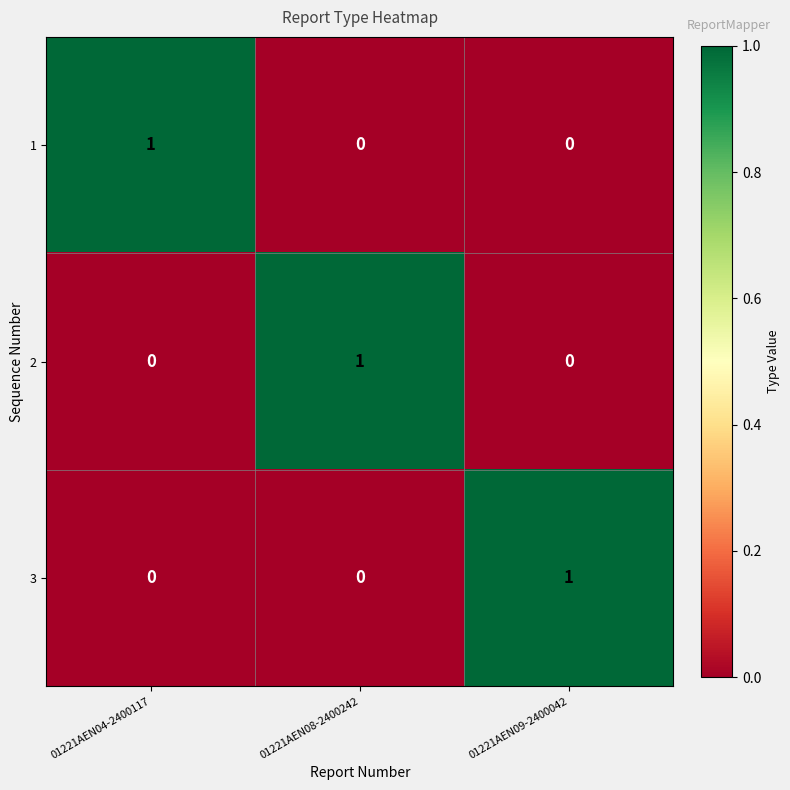

What is the difference between the highest and lowest values at 01221AEN08-2400242?

1